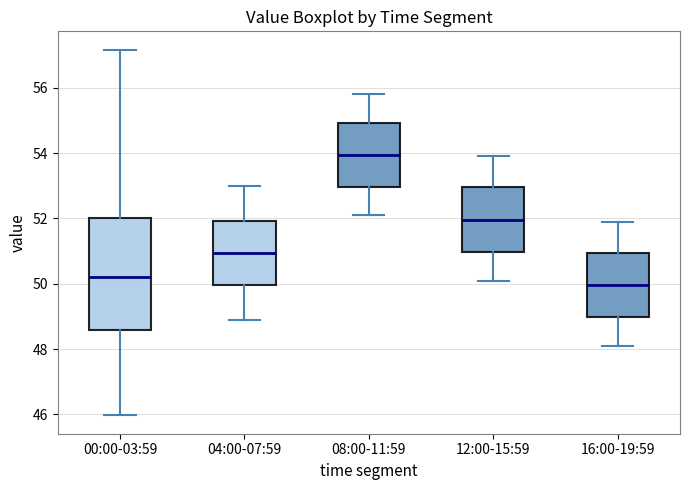

Reading left to right, read every box against the y-axis: the position of its median line, the range the box covers, and the ends of its whiskers. The values are not printed on the chart, so give them approximately, as read against the axis.

00:00-03:59: median 50.2, box 48.6 to 52.0, whiskers 46.0 to 57.2
04:00-07:59: median 51.0, box 50.0 to 52.0, whiskers 49.0 to 53.0
08:00-11:59: median 54.0, box 53.0 to 55.0, whiskers 52.2 to 55.8
12:00-15:59: median 52.0, box 51.0 to 53.0, whiskers 50.2 to 54.0
16:00-19:59: median 50.0, box 49.0 to 51.0, whiskers 48.2 to 52.0